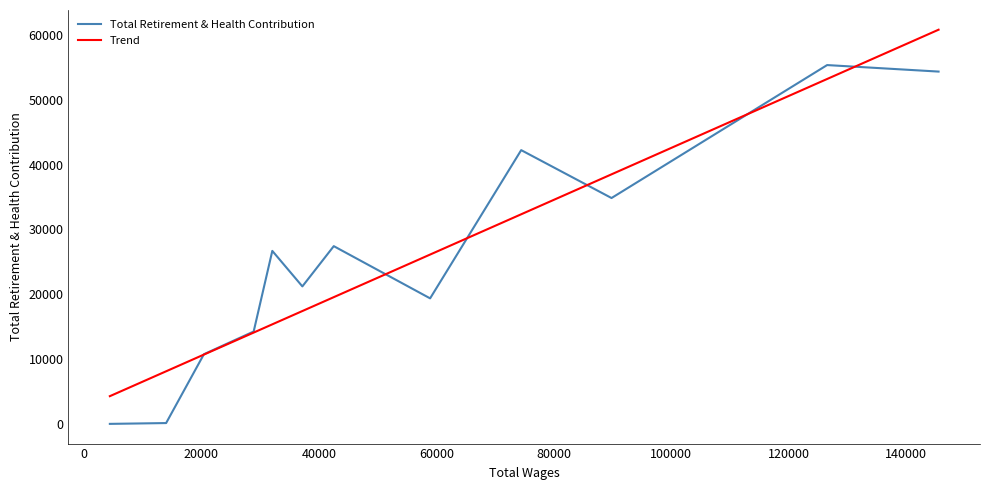

List the series in order of their peak value, lowest first.

Total Retirement & Health Contribution, Trend